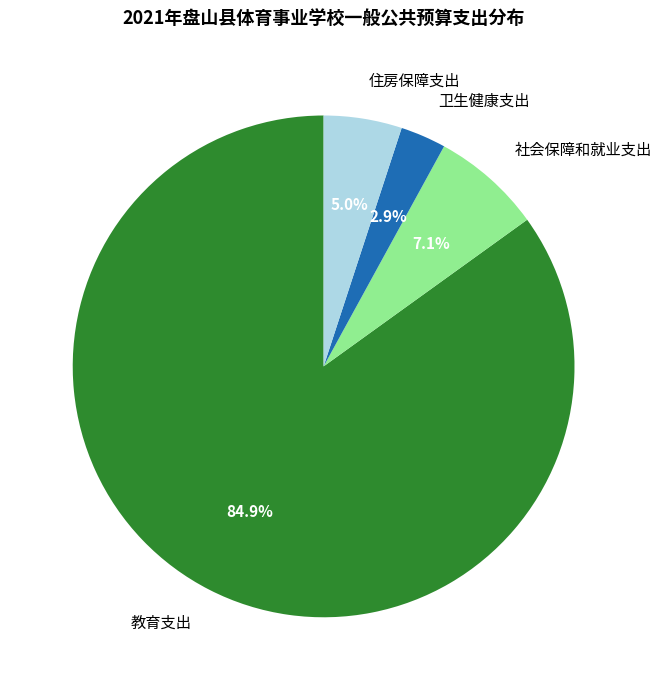

What is the ratio of the value at 卫生健康支出 to the value at 社会保障和就业支出?

0.4